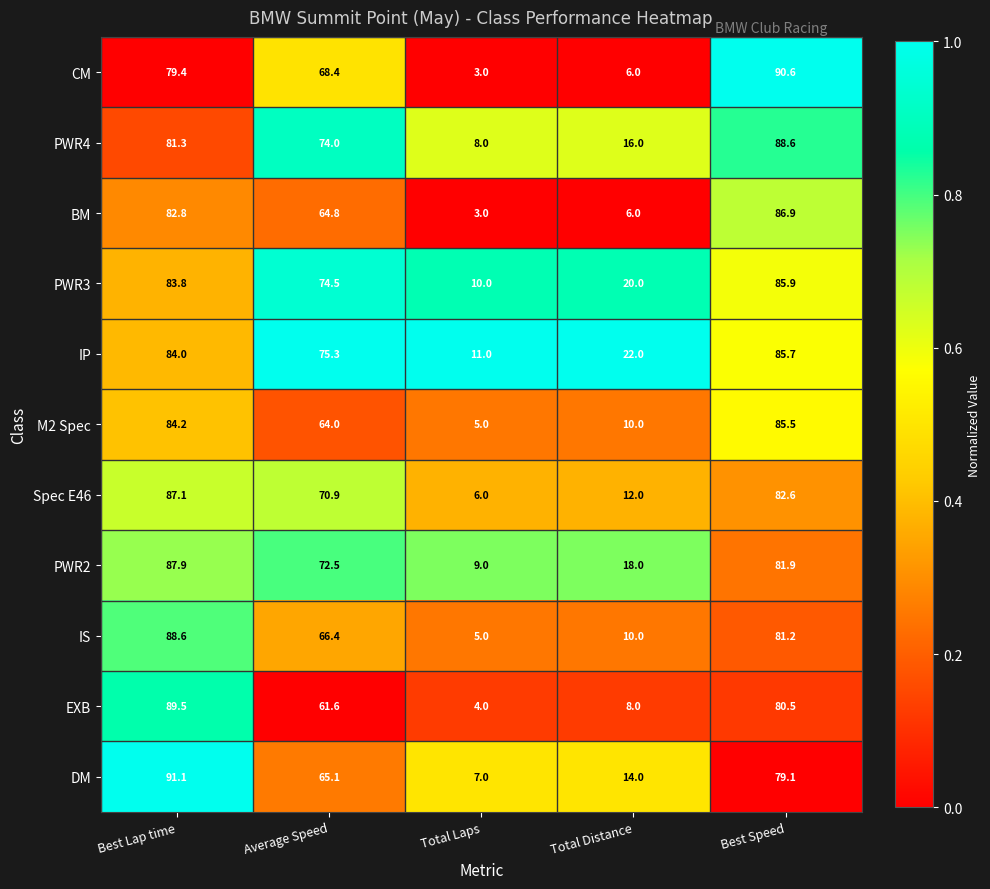

What is the sum of all Spec E46 values?

258.6